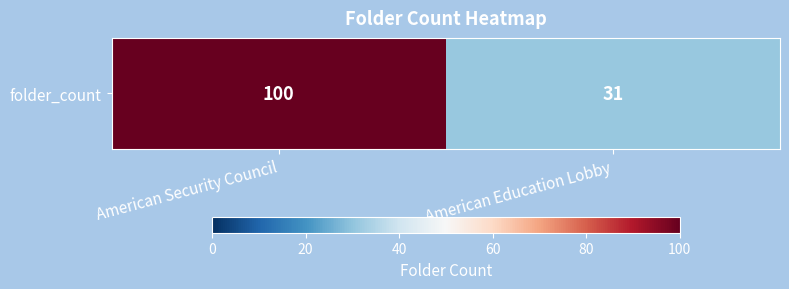

List the labels in order of value, largest first.

American Security Council, American Education Lobby